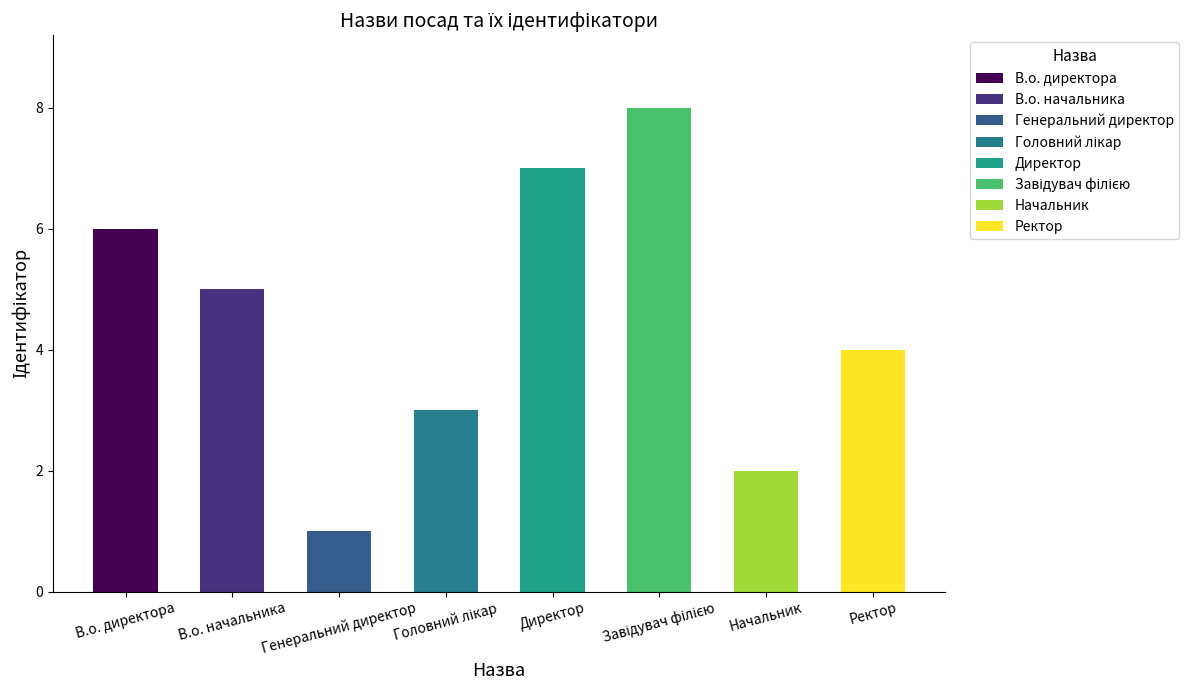

Is it true that the value at Директор is 7?

True